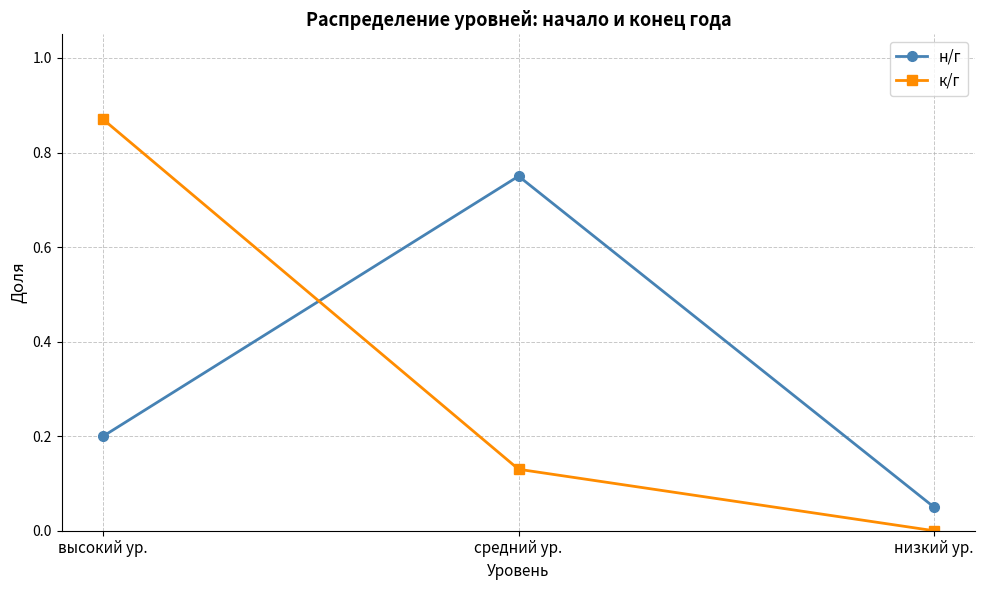

What position from the left is средний ур.?

2